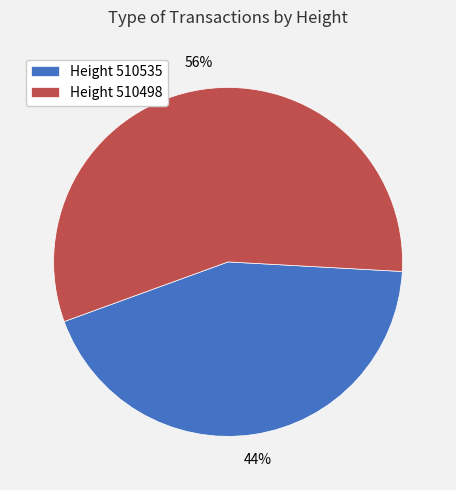

The Height 510498 slice represents 49% of the pie. True or false?

False